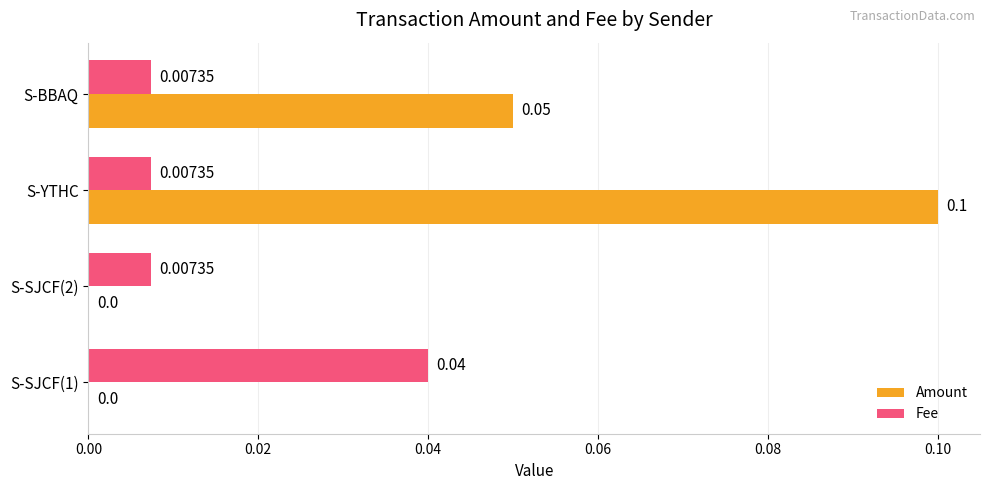

Which series has the largest range (max minus min)?

Amount